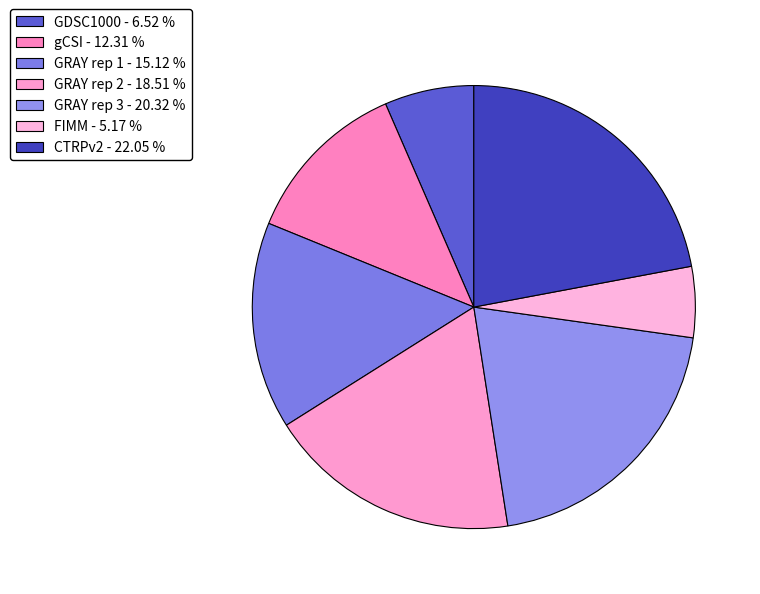

Which slice is the largest?

CTRPv2